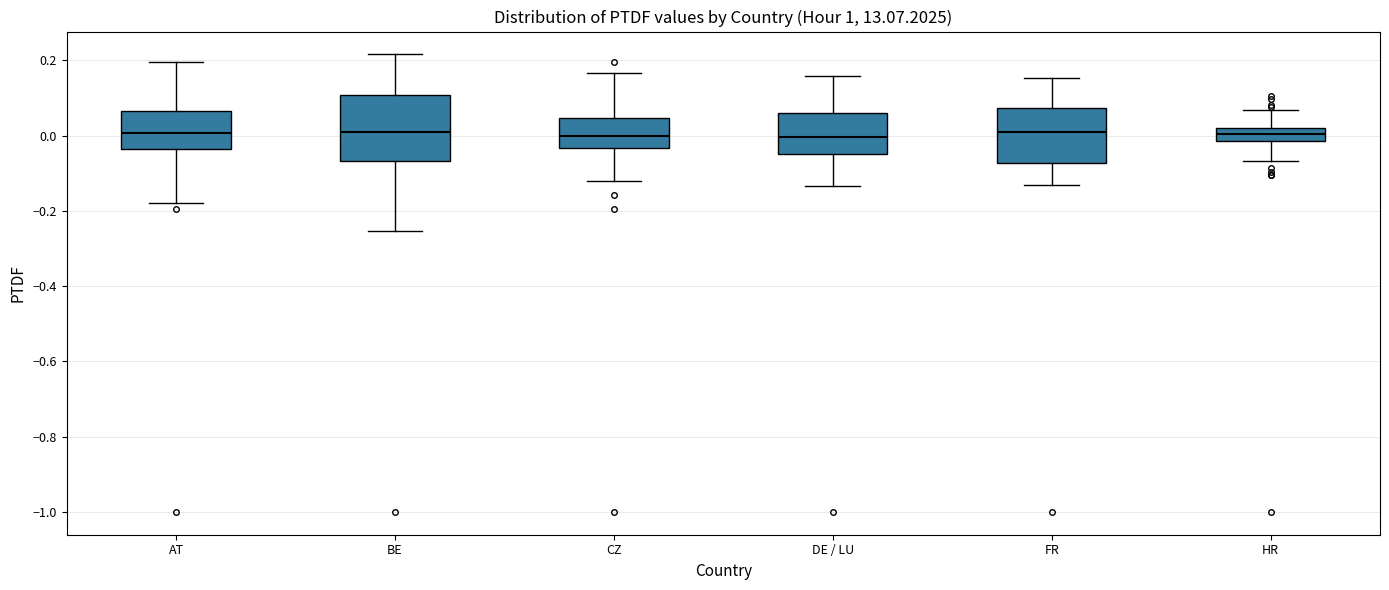

Where does the median line of the box for DE / LU sit on the y-axis? The values are not printed on the chart, so give them approximately, as read against the axis.

0.00